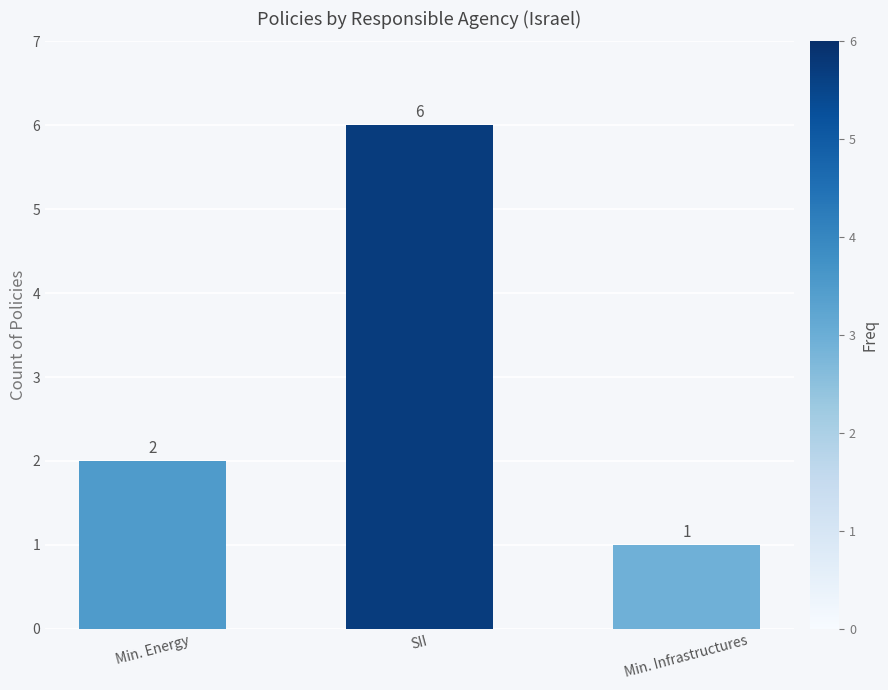

Which has a higher value, Min. Energy or Min. Infrastructures?

Min. Energy